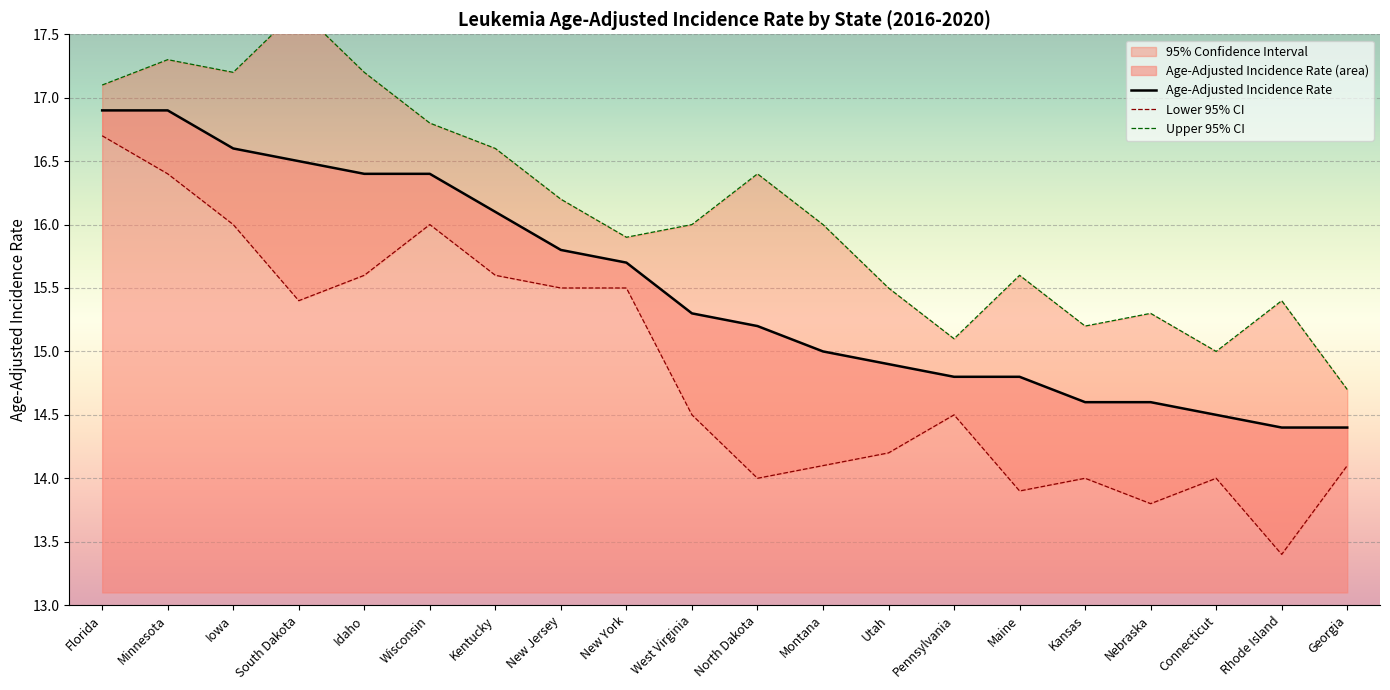

At how many categories does at least one series exceed 13?

20